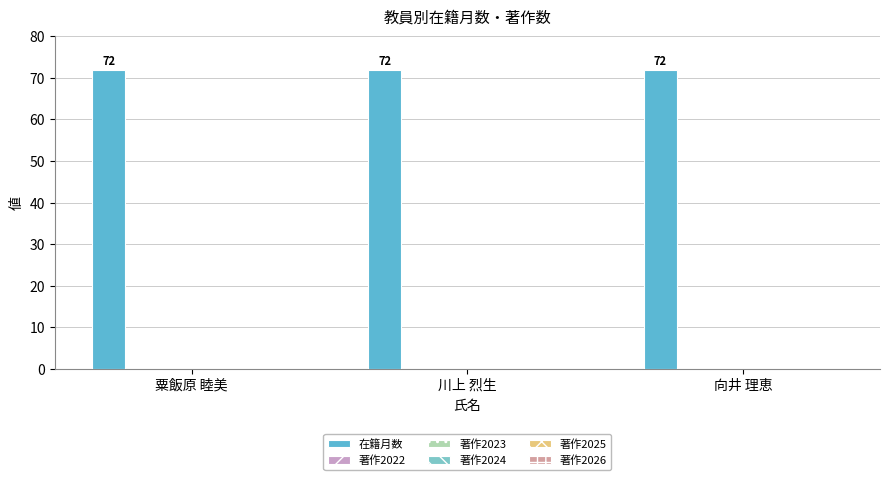

Which series has the widest spread of values?

在籍月数